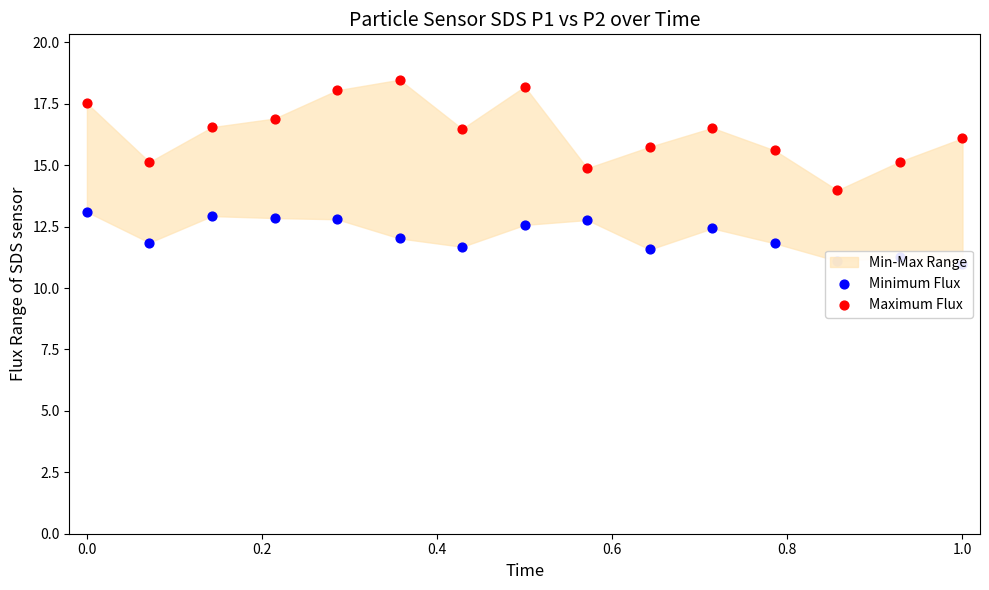

Is the value of Minimum Flux at 9 greater than the value of Maximum Flux at 0.8?

No